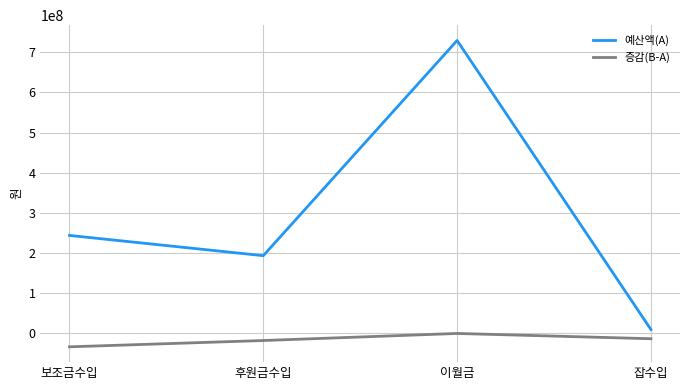

True or false: 예산액(A) and 증감(B-A) cross at least once.

False